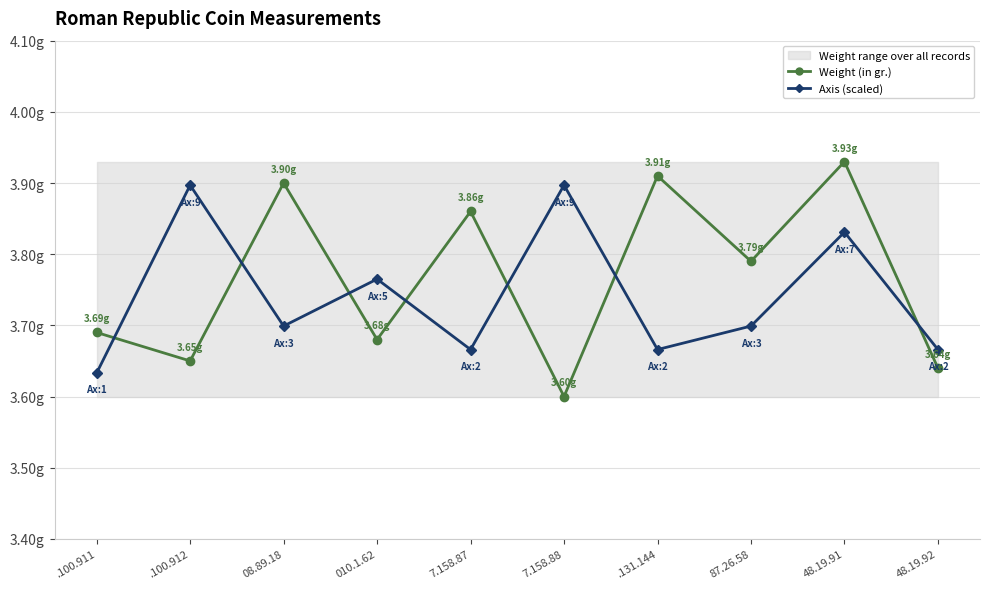

What is the spread (max minus min) of values at 7.158.87?

0.2